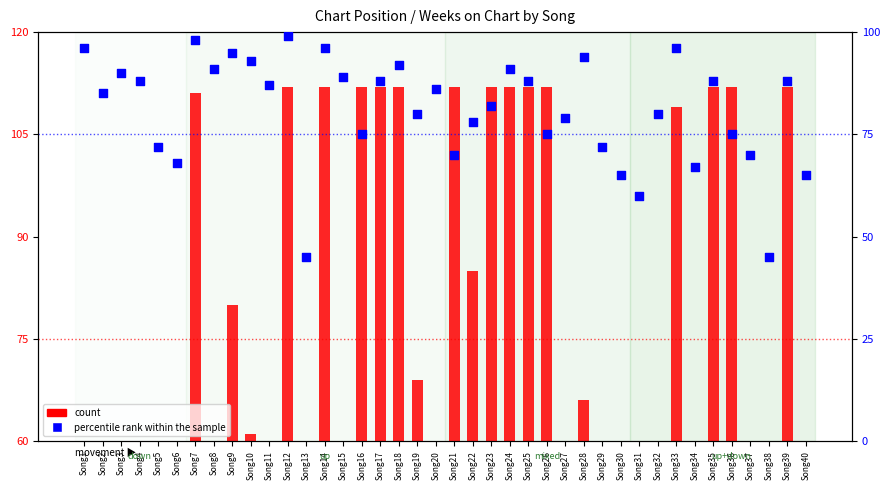

What is the total value across all series at Song16?

187